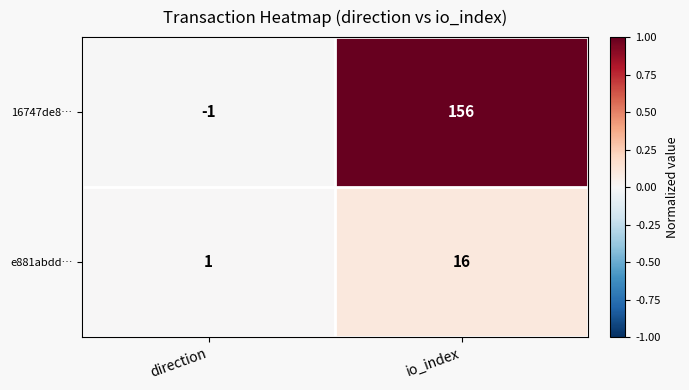

At which category does the chart reach its peak across all series?

io_index